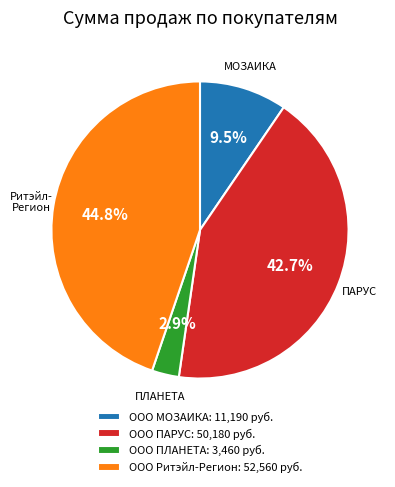

Which has a higher value, ООО ПЛАНЕТА or ООО Ритэйл-Регион?

ООО Ритэйл-Регион